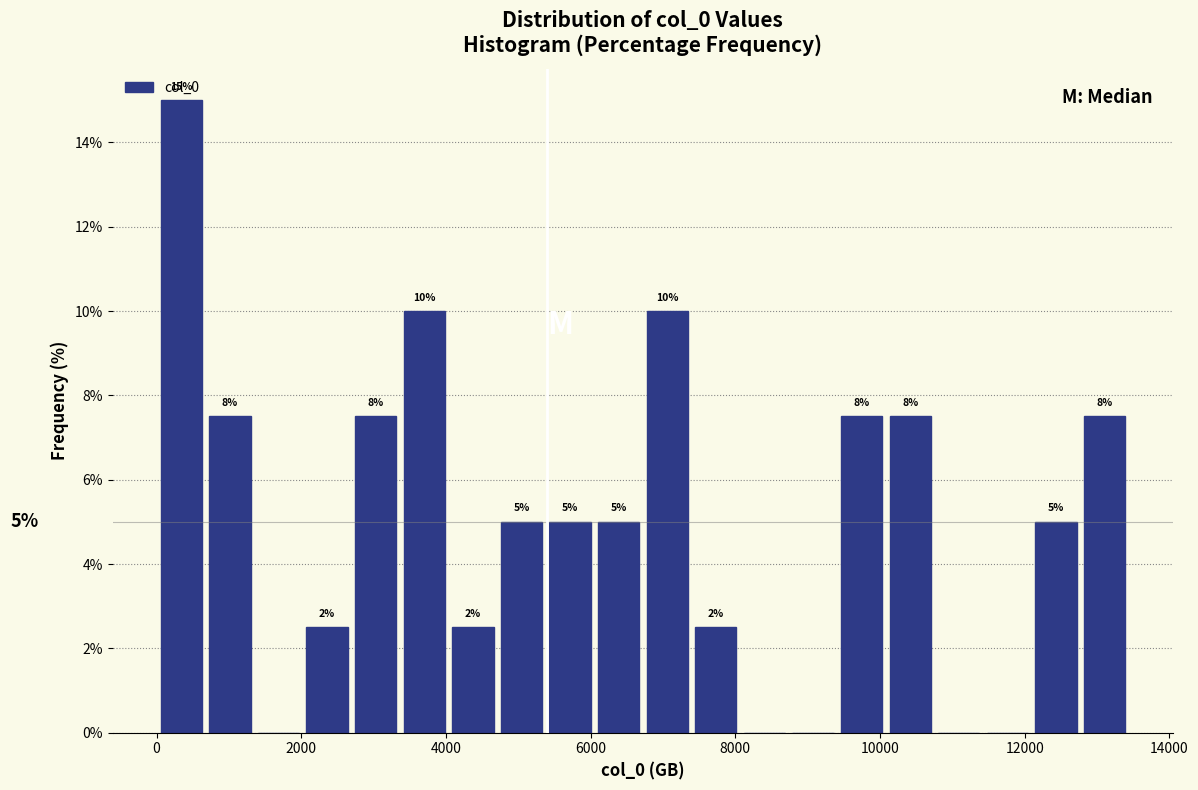

Read against the x-axis, roughly where is the centre of the tallest bar?

400